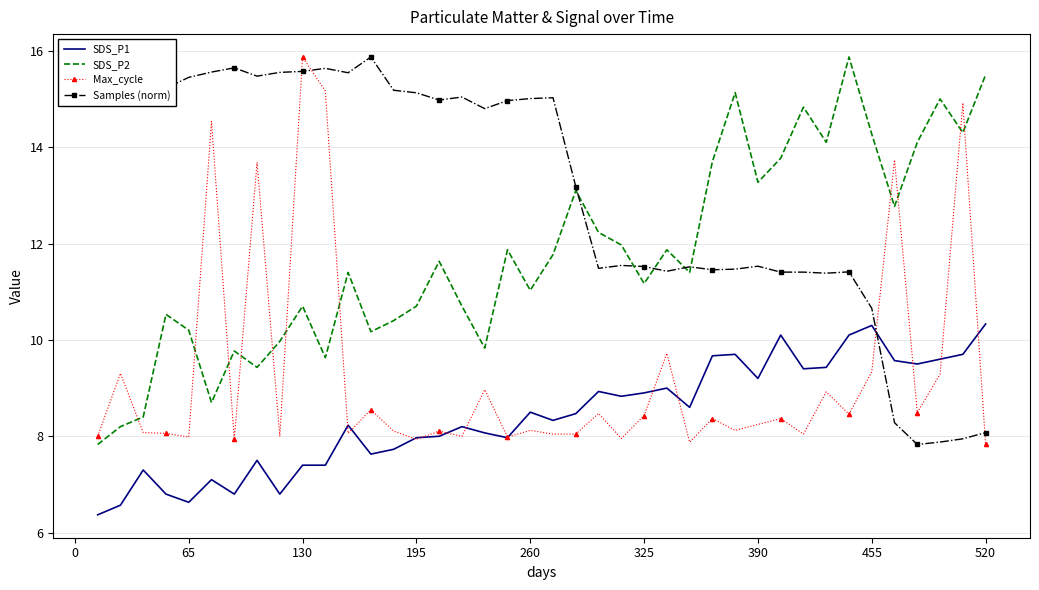

What is the maximum value for SDS_P2?

15.9